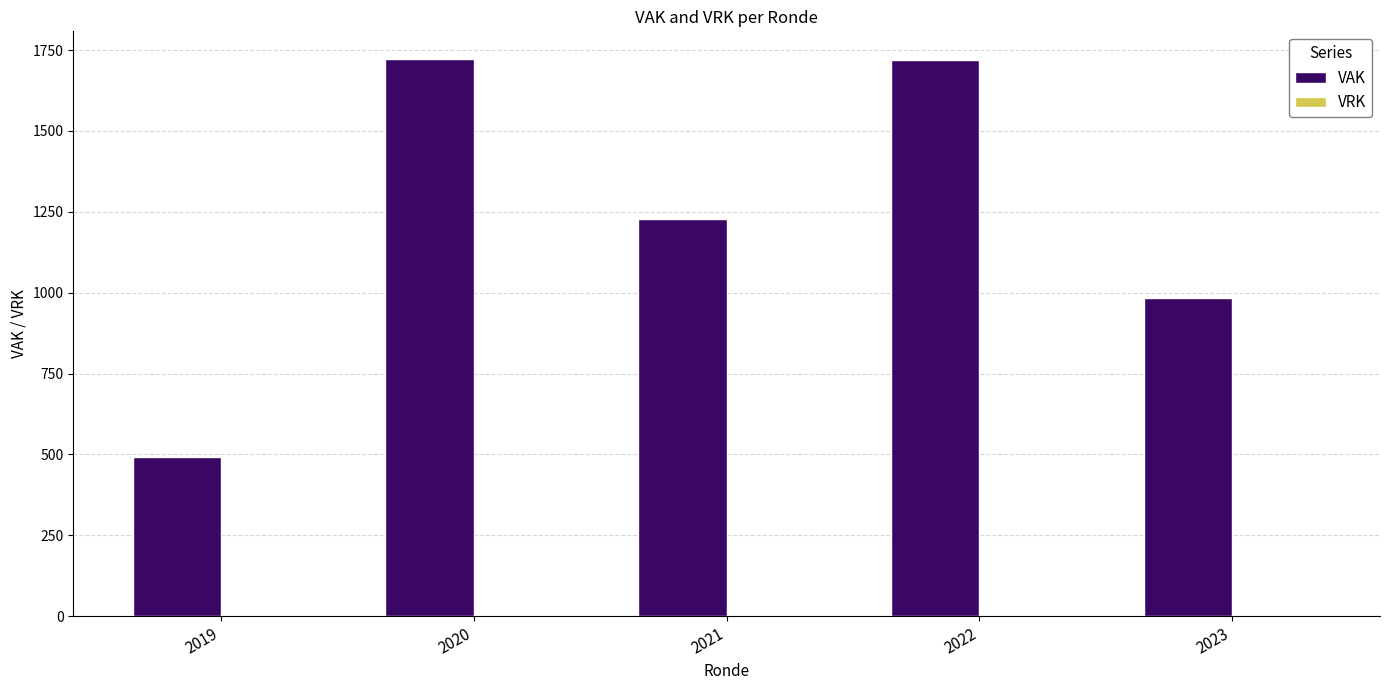

What is the sum of all values?

6148